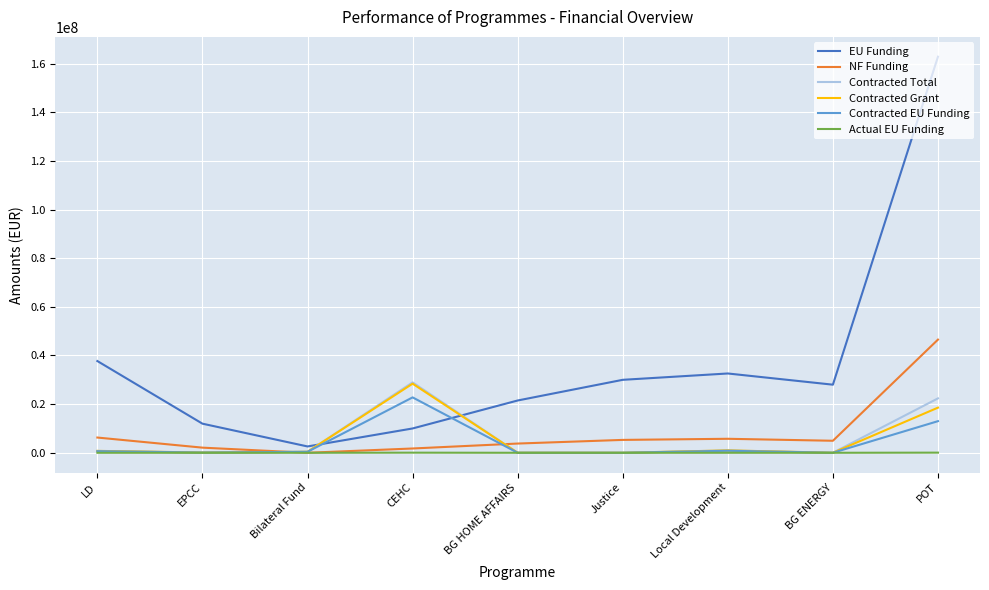

What is the total value across all series at POT?

263376042.8